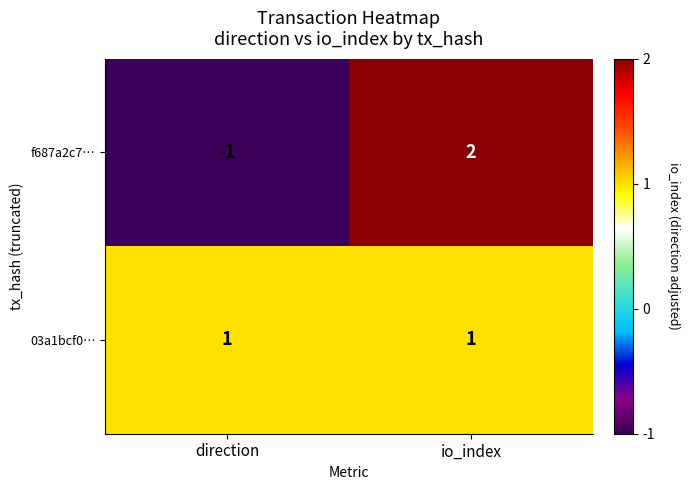

What is the difference between the maximum and minimum values in the f687a2c7… series?

3